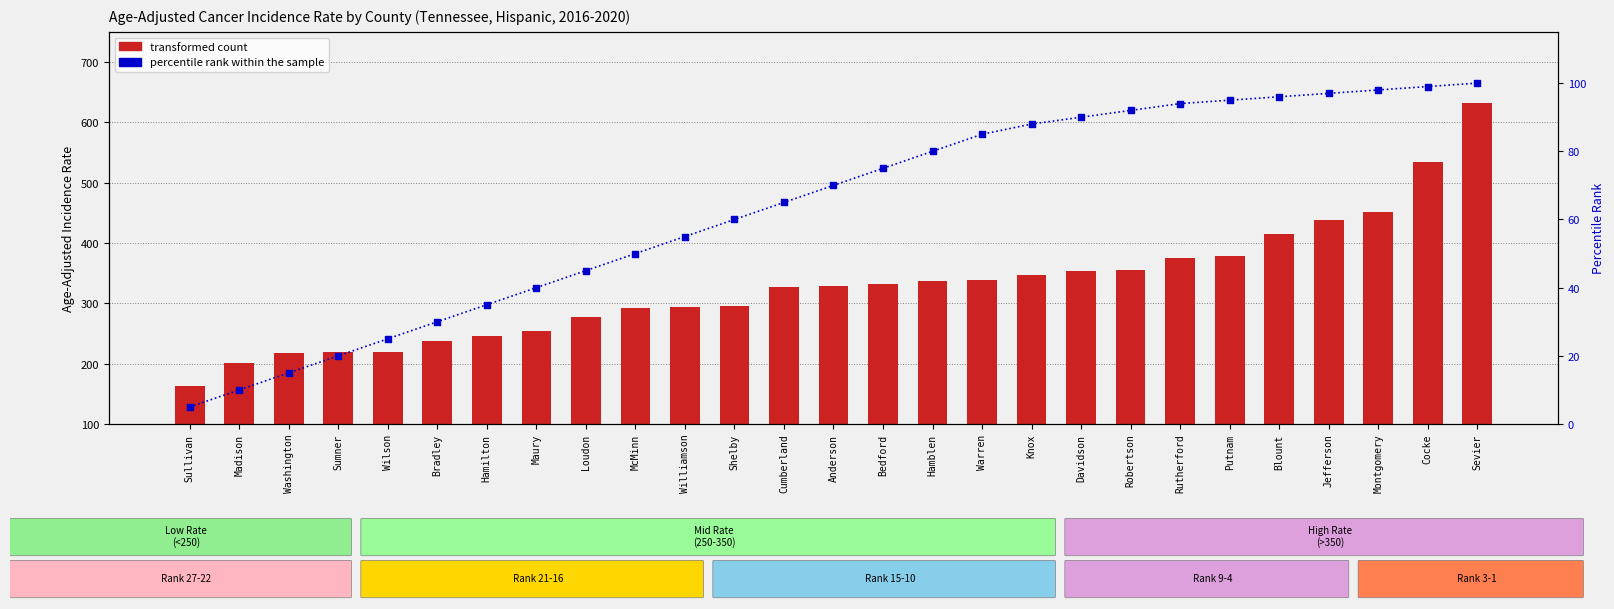

Which series has the largest total across all categories?

transformed count